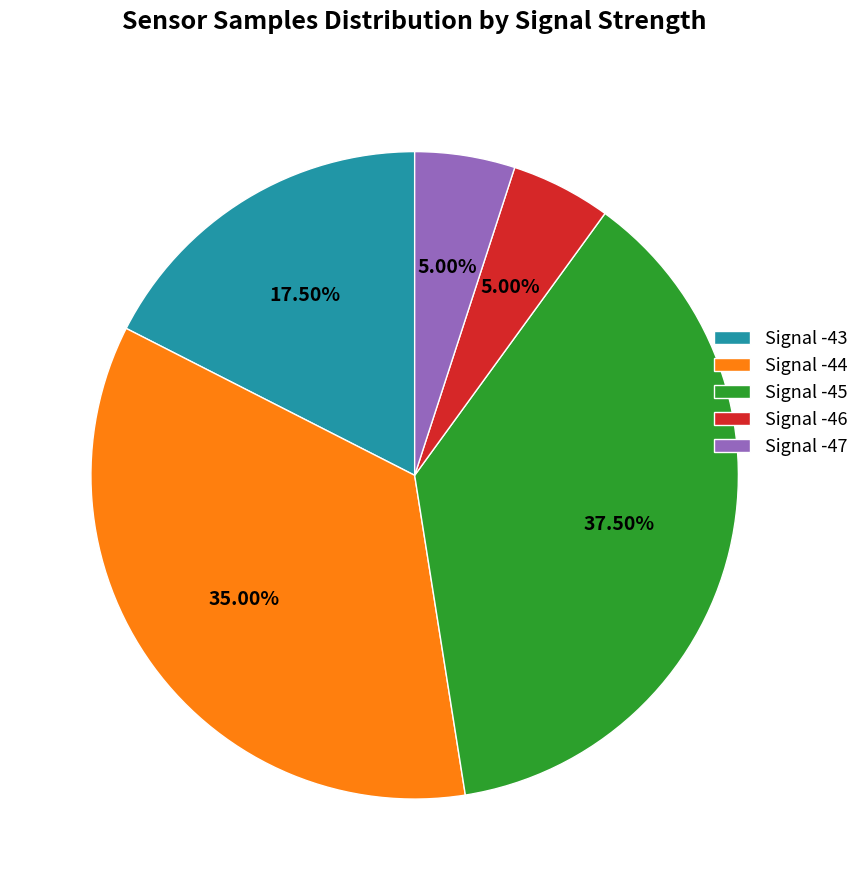

Is there any slice that represents more than half of the pie?

No